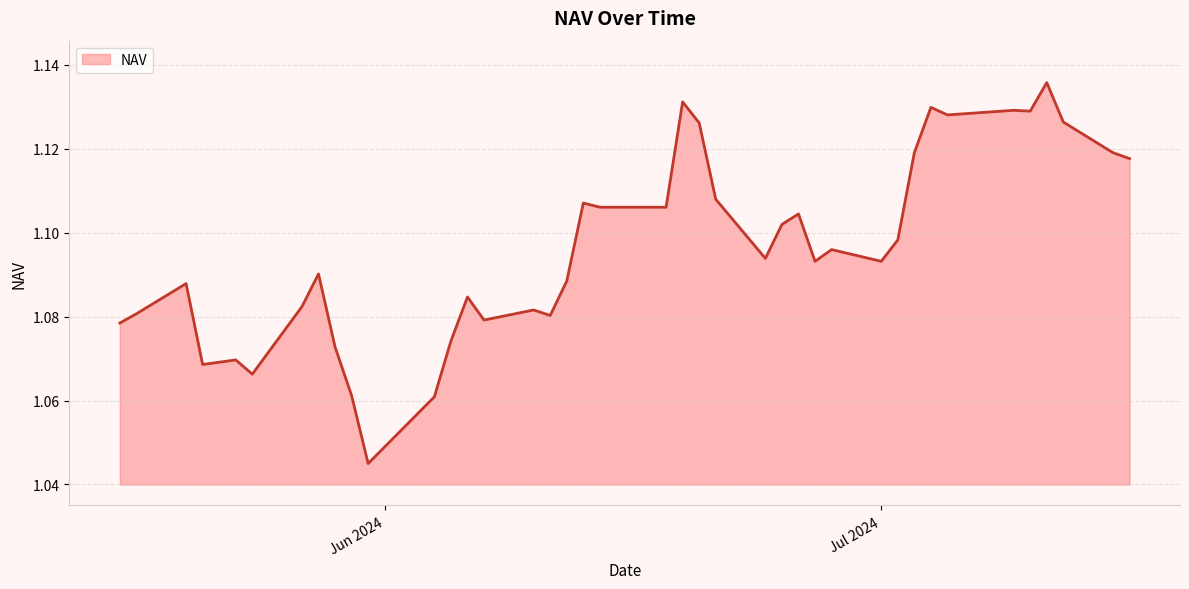

List the labels in order of value, smallest first.

31-05-2024, 04-06-2024, 30-05-2024, 24-05-2024, 21-05-2024, 23-05-2024, 29-05-2024, 05-06-2024, 16-05-2024, 07-06-2024, 11-06-2024, 17-05-2024, 10-06-2024, 27-05-2024, 06-06-2024, 20-05-2024, 12-06-2024, 28-05-2024, 01-07-2024, 27-06-2024, 24-06-2024, 28-06-2024, 02-07-2024, 25-06-2024, 26-06-2024, 18-06-2024, 14-06-2024, 13-06-2024, 21-06-2024, 16-07-2024, 15-07-2024, 03-07-2024, 20-06-2024, 12-07-2024, 05-07-2024, 10-07-2024, 09-07-2024, 04-07-2024, 19-06-2024, 11-07-2024